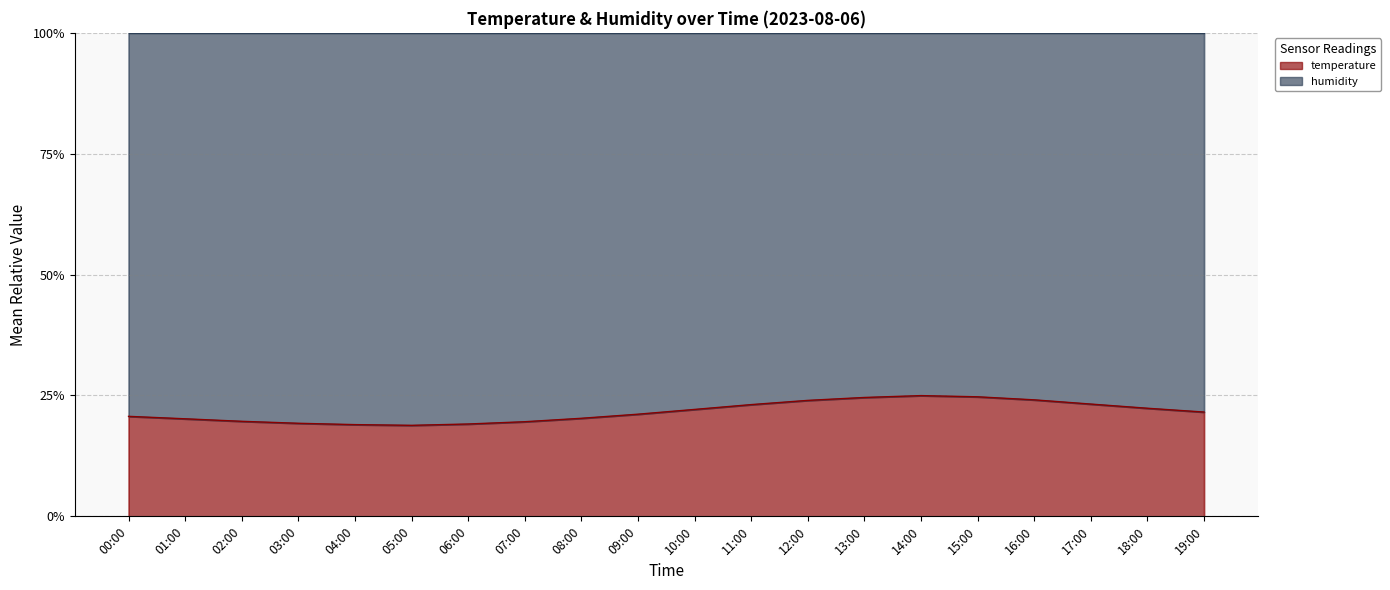

What is the average value?

21.6